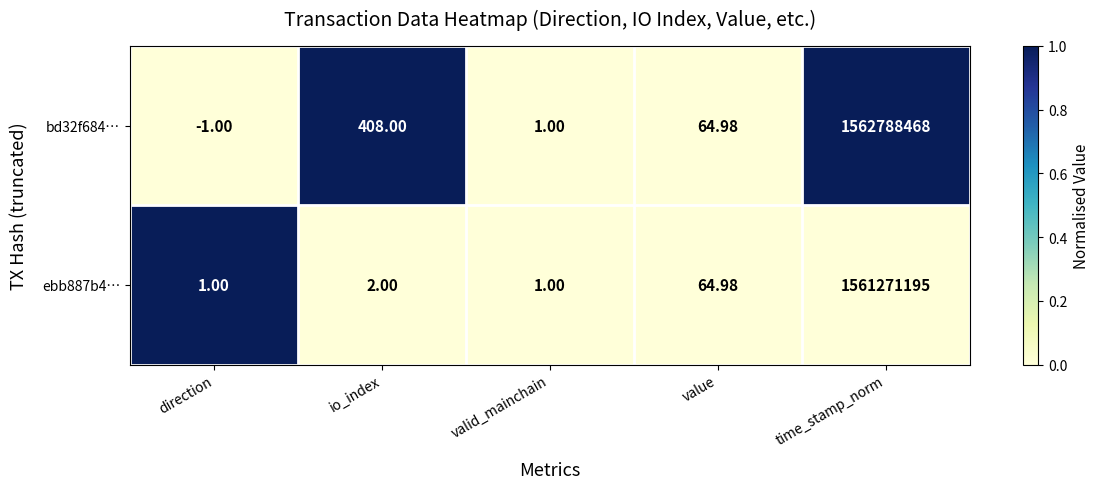

At which category is the sum across all series the highest?

time_stamp_norm